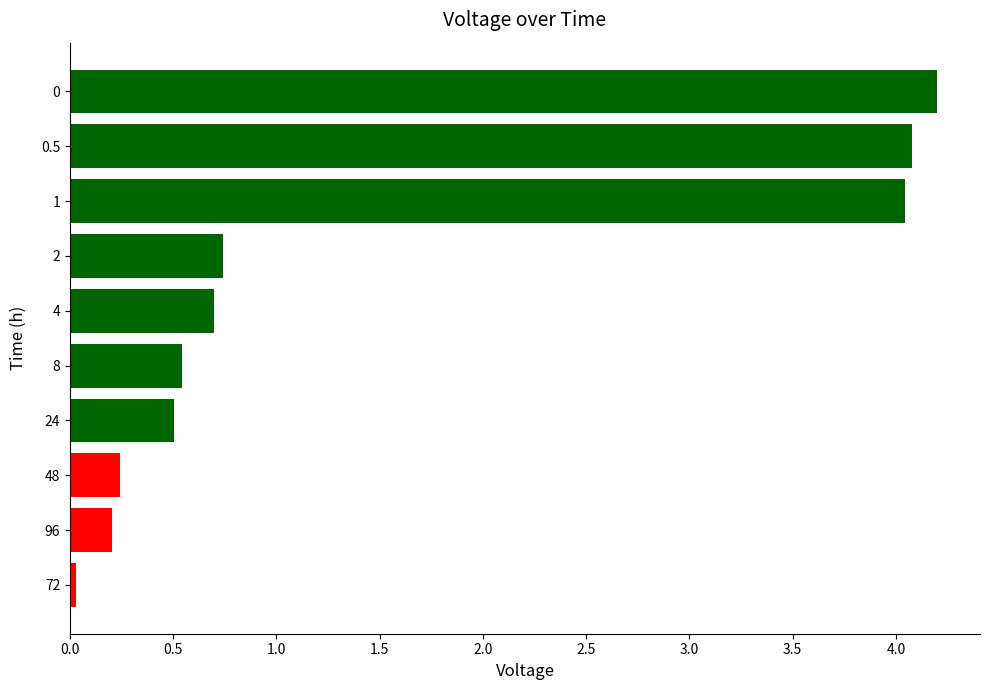

What is the maximum value shown in the chart?

4.2